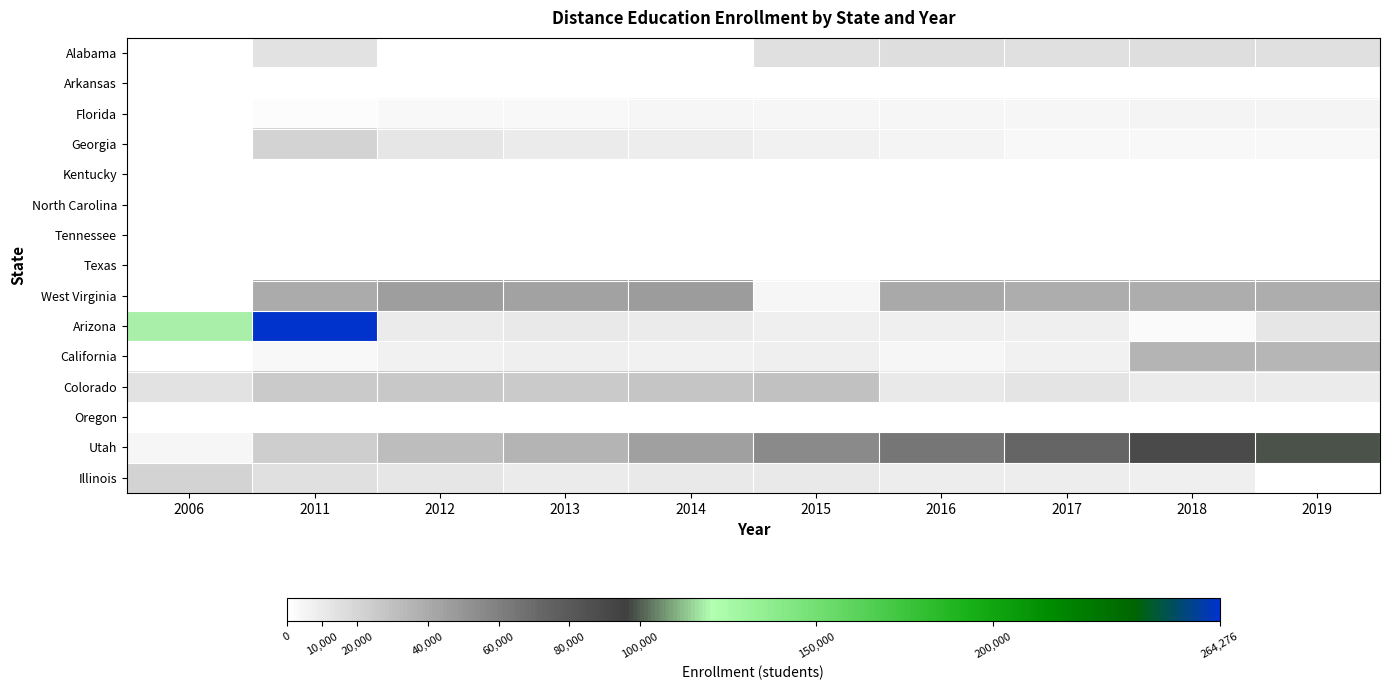

Rank the series by their maximum value, from highest to lowest.

Arizona, Utah, West Virginia, California, Colorado, Georgia, Illinois, Alabama, Florida, Arkansas, Texas, Oregon, Kentucky, Tennessee, North Carolina